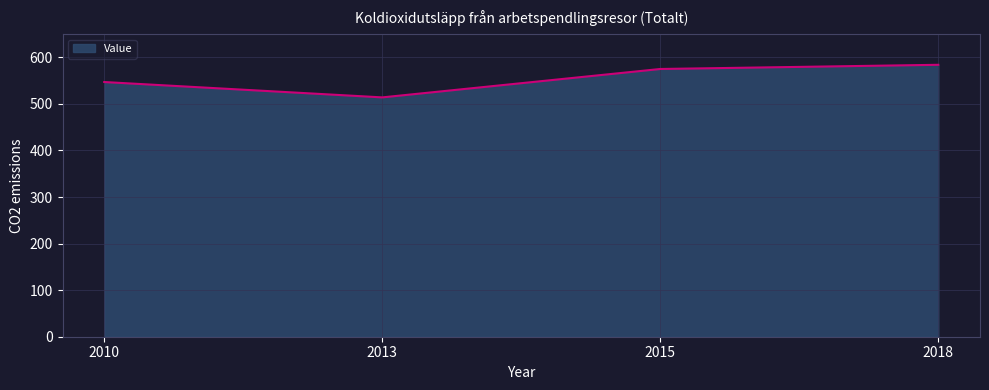

Read the value at 2015, to the nearest 5.

575